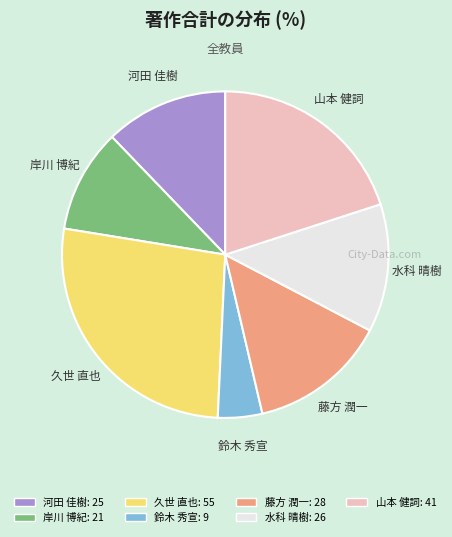

Between 水科 晴樹 and 久世 直也, which is larger?

久世 直也